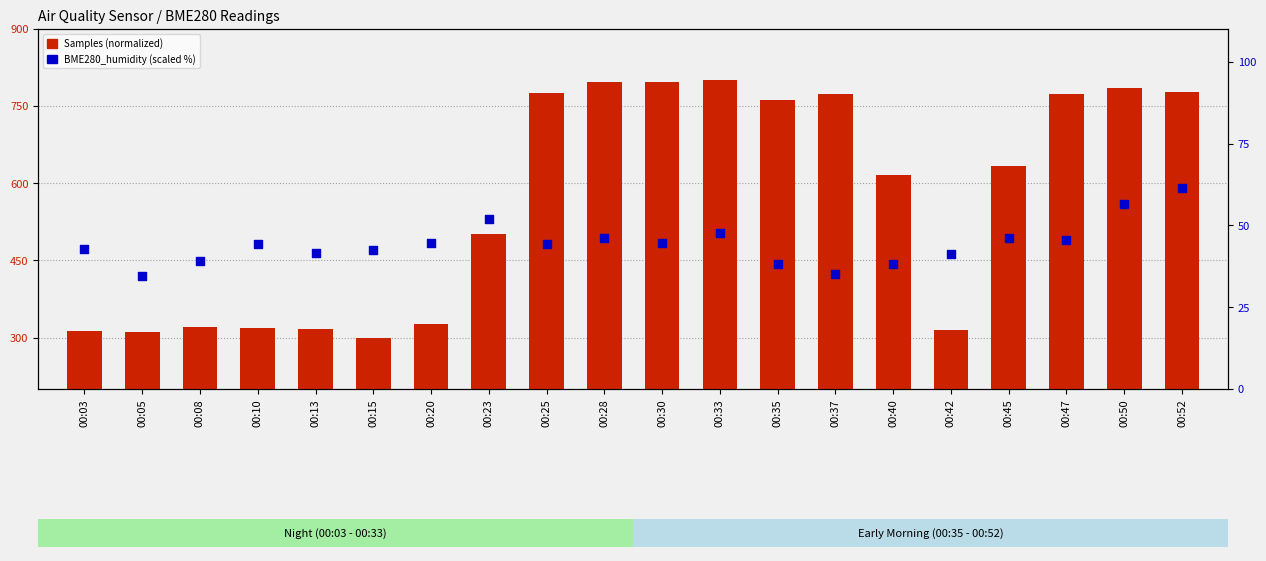

Which series has the largest Y range (max minus min)?

Samples (normalized)